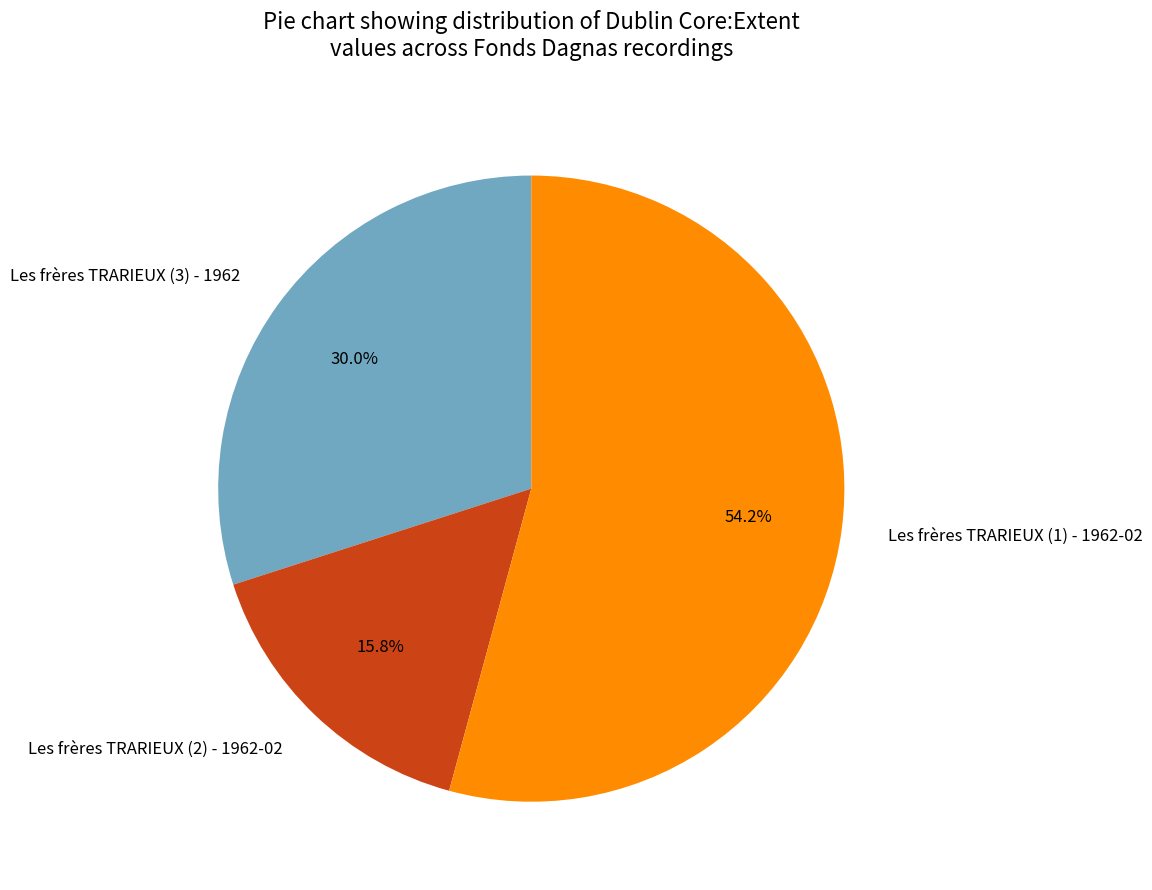

Which has a higher value, Les frères TRARIEUX (3) - 1962 or Les frères TRARIEUX (1) - 1962-02?

Les frères TRARIEUX (1) - 1962-02